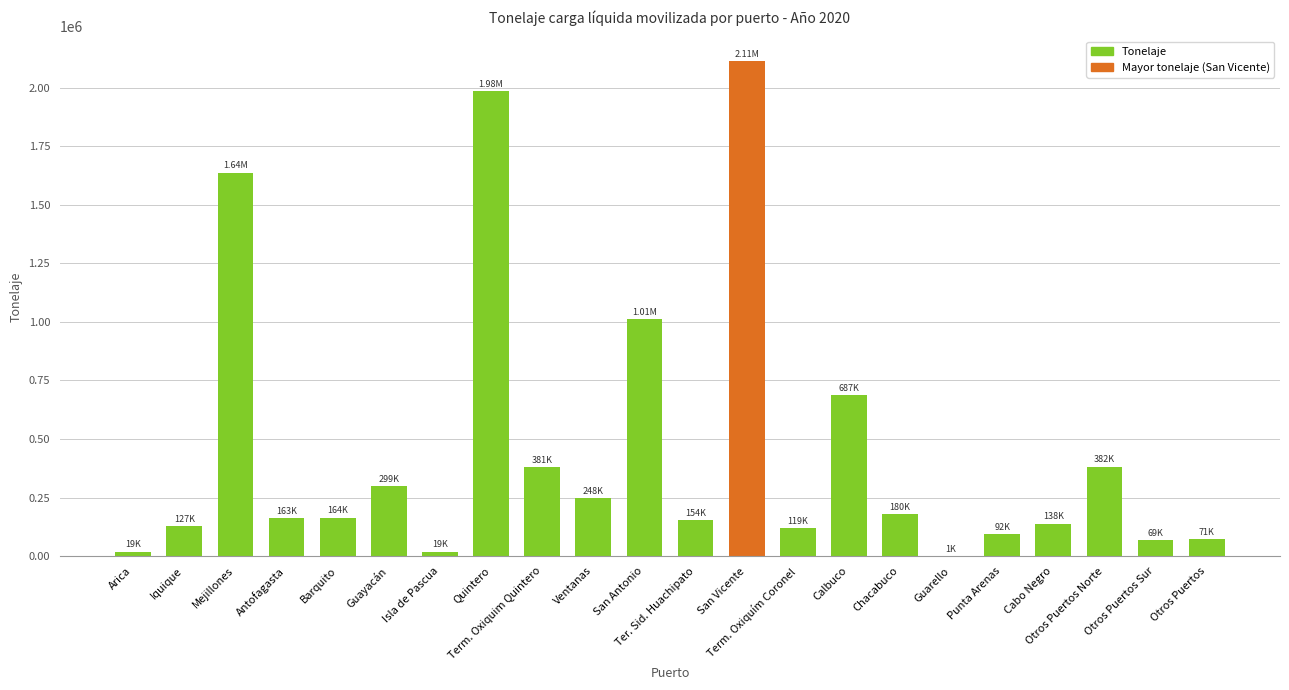

True or false: the data shows 18677.8 at Arica.

True